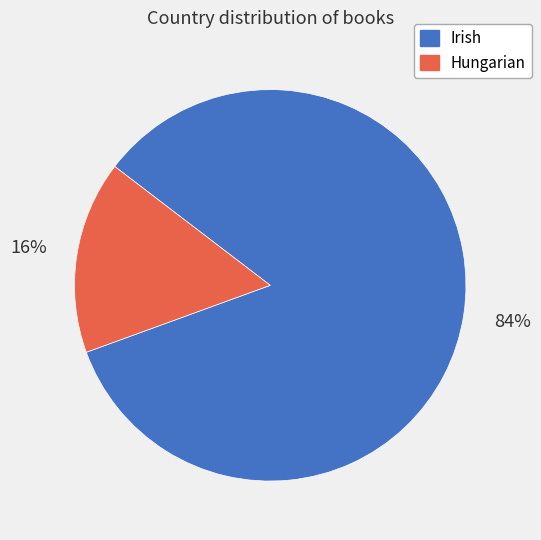

To the nearest percent, what is the combined percentage of Hungarian and Irish?

100%